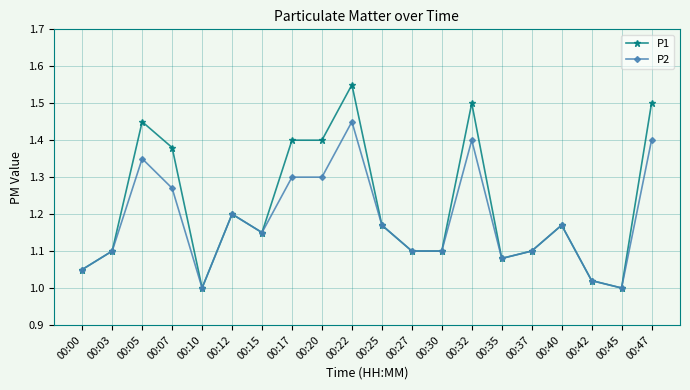

True or false: P1 has a value of 1.1 at 00:27.

True